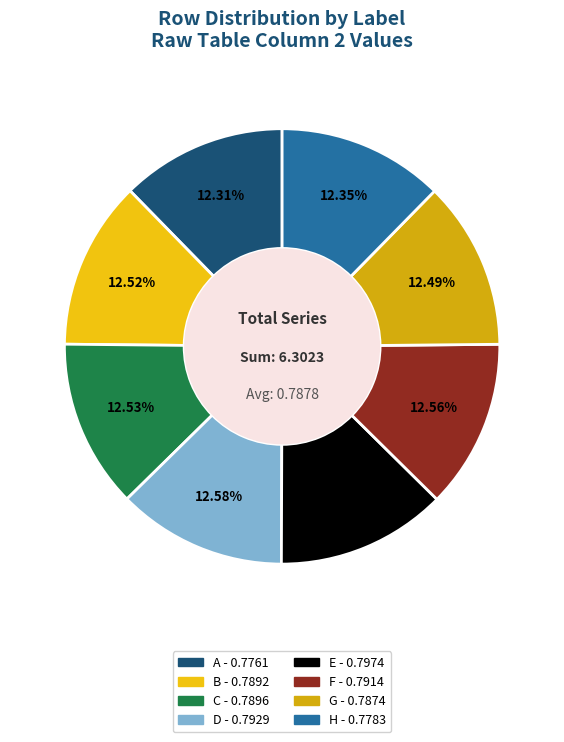

Is H the majority of the pie?

No